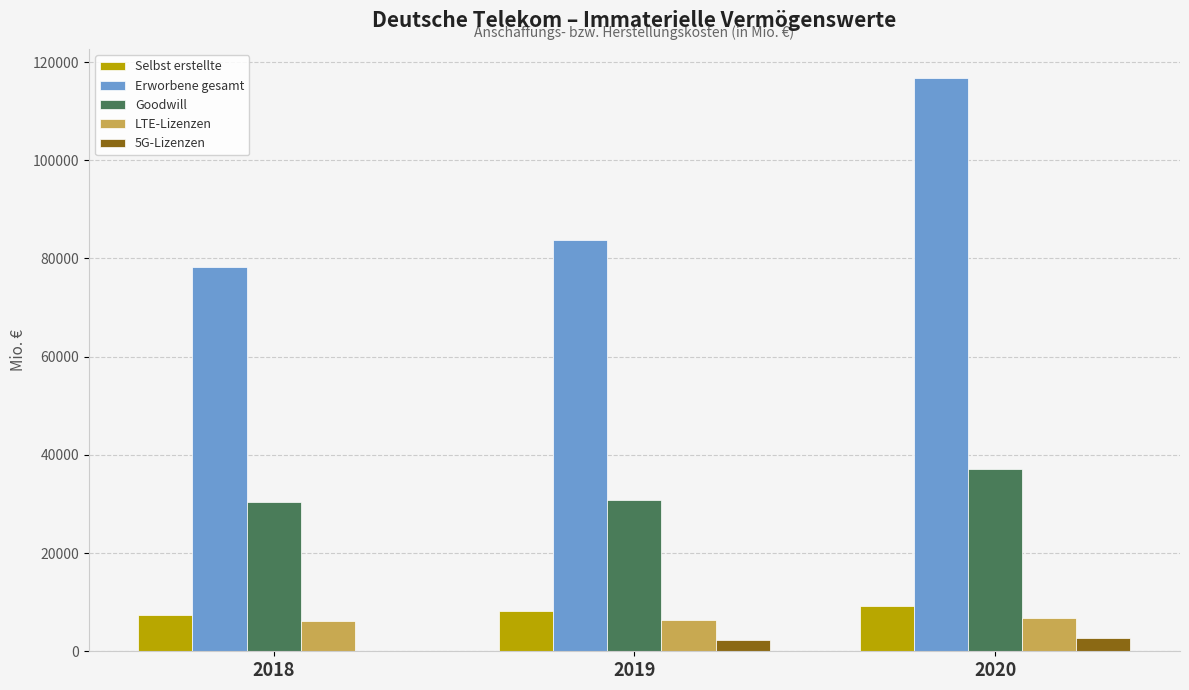

Is the value of LTE-Lizenzen at 2019 greater than the value of Erworbene gesamt at 2019?

No